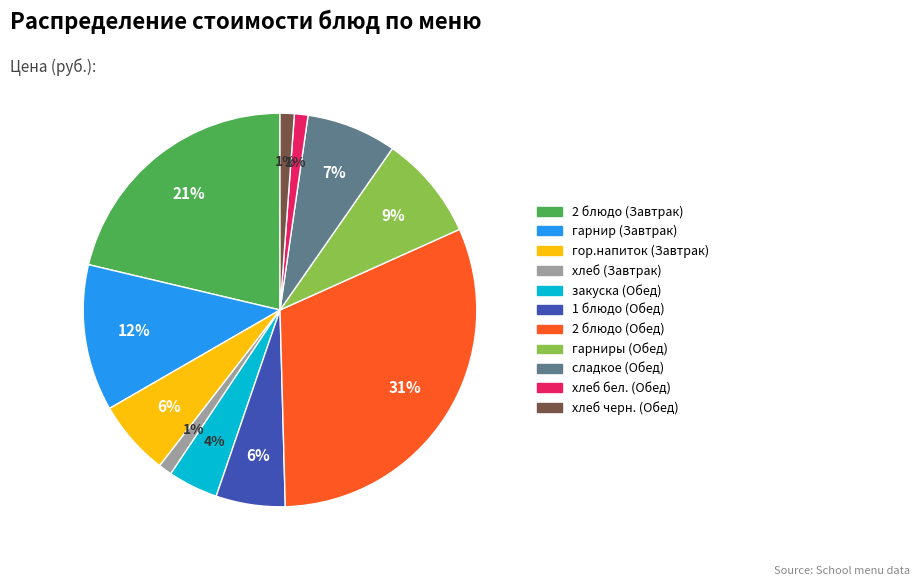

To the nearest percent, what percentage of the pie is сладкое (Обед)?

7%